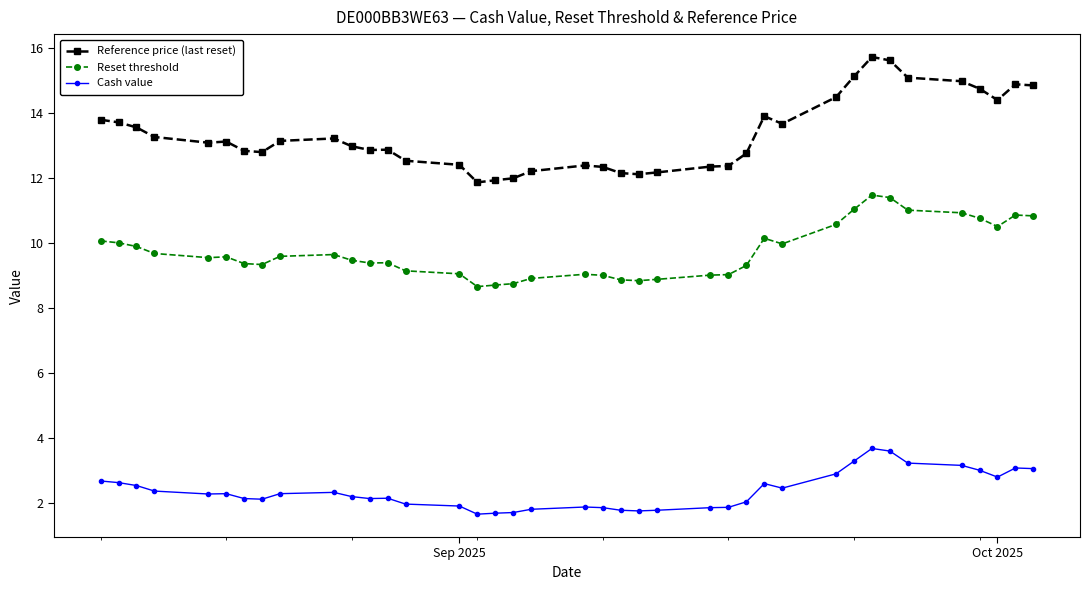

What is the difference between the second highest and second lowest values in the Reference price (last reset) series?

3.7